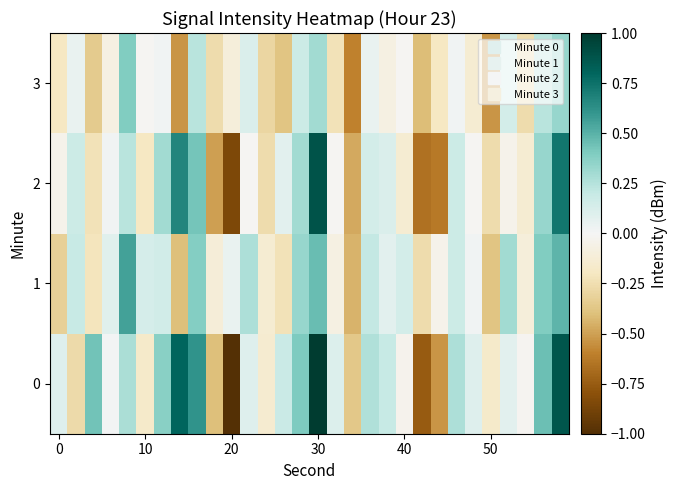

How many series are shown in this chart?

4